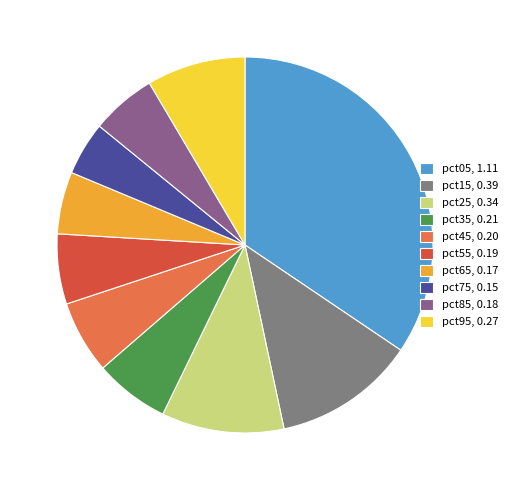

Combined, what portion of the pie is pct25 and pct65?

15.9%